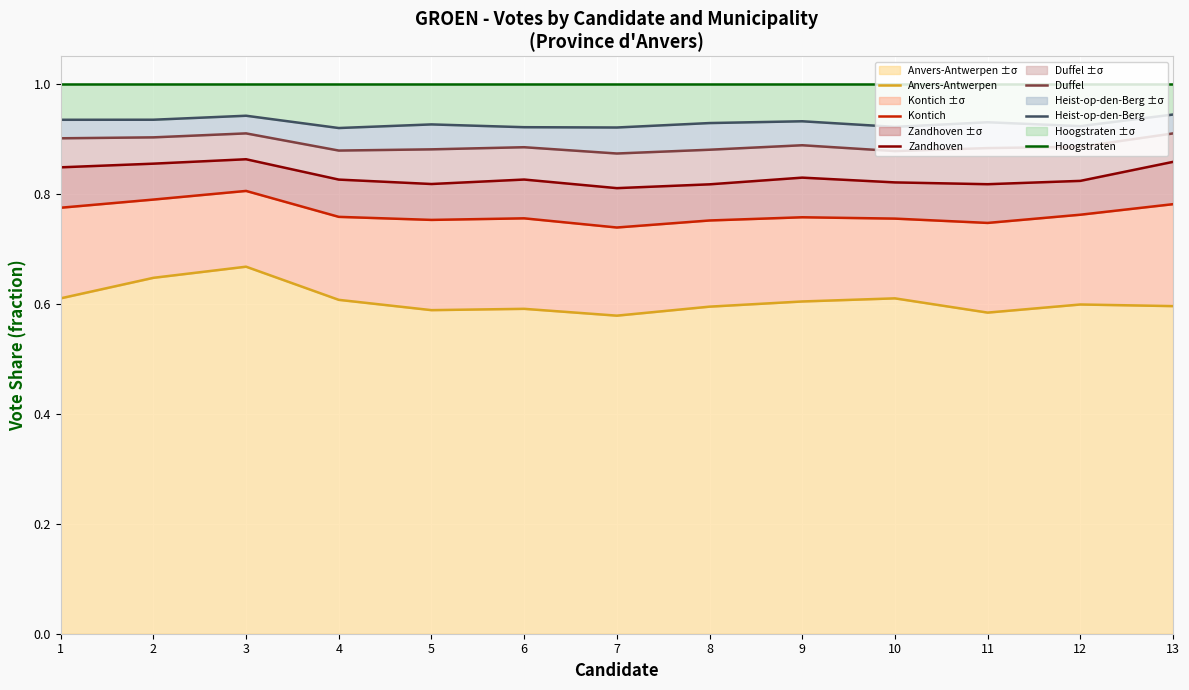

At 1, list the series in order from largest to smallest.

Hoogstraten, Heist-op-den-Berg, Duffel, Zandhoven, Kontich, Anvers-Antwerpen